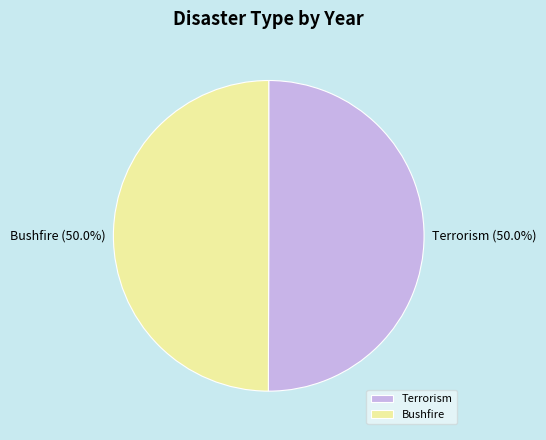

What is the ratio of the value at Terrorism to the value at Bushfire?

1.0